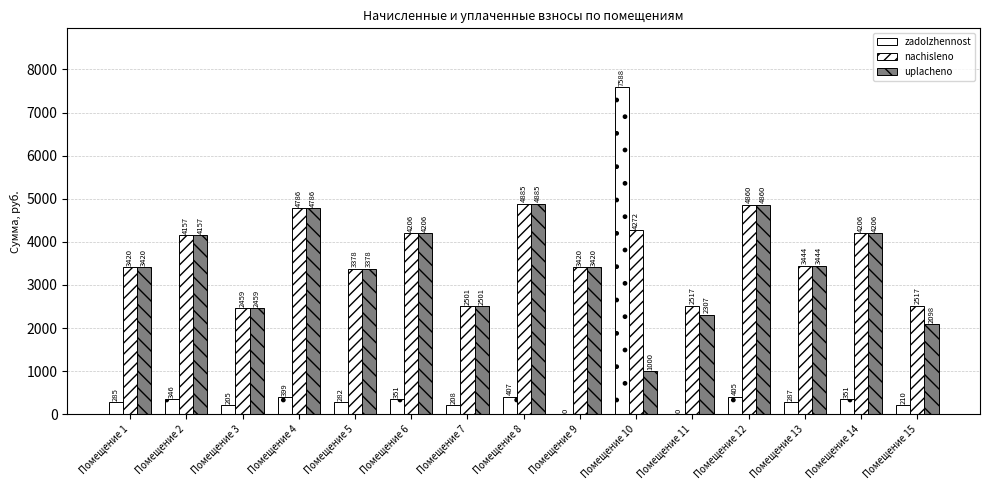

How many groups of bars are there?

15